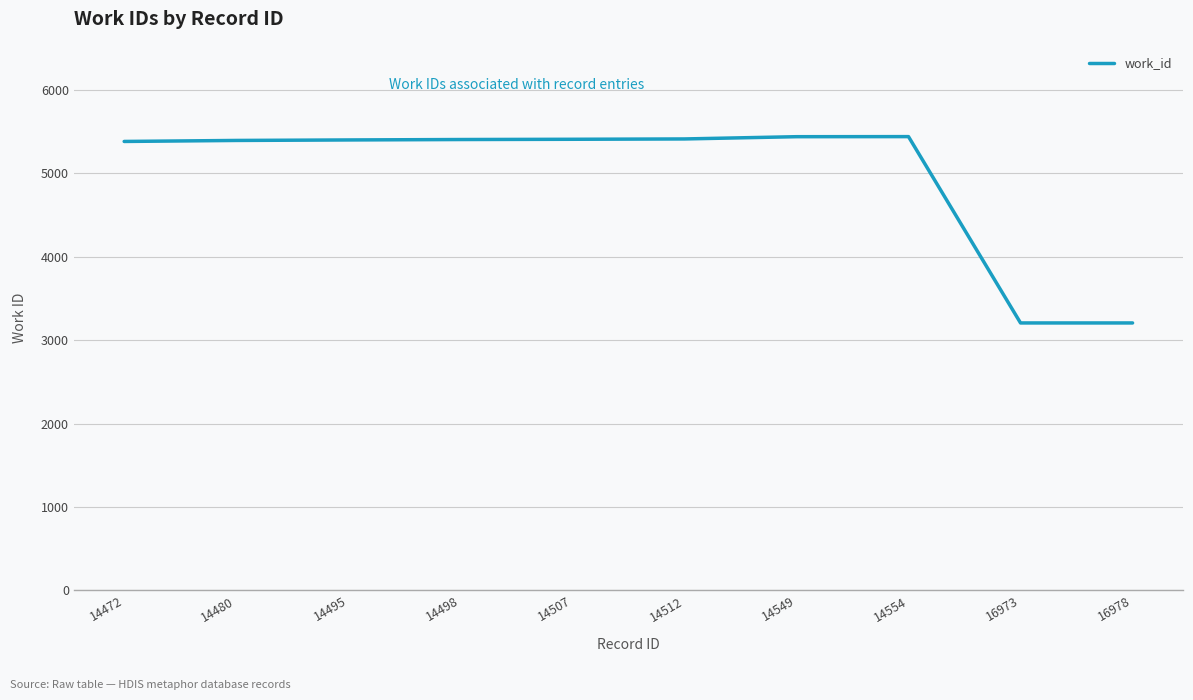

What is the ratio of the value at 16978 to the value at 14498?

0.6